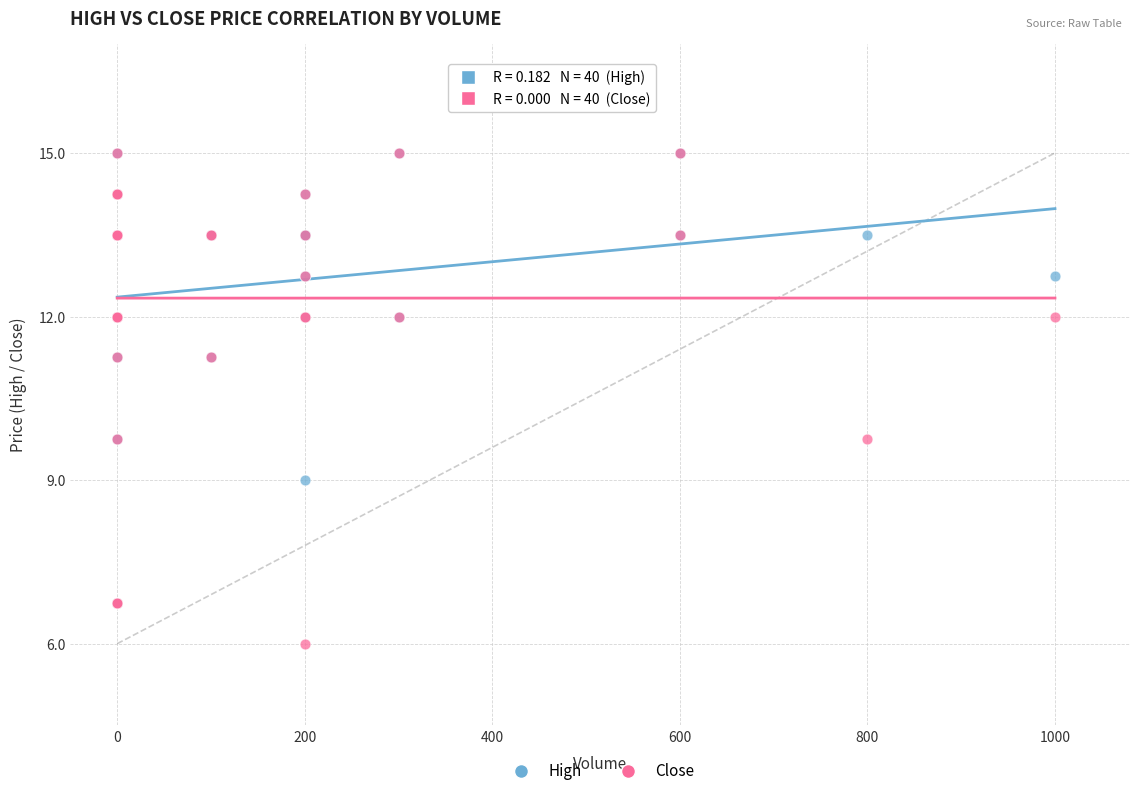

Which series contains the lowest Y value?

Close